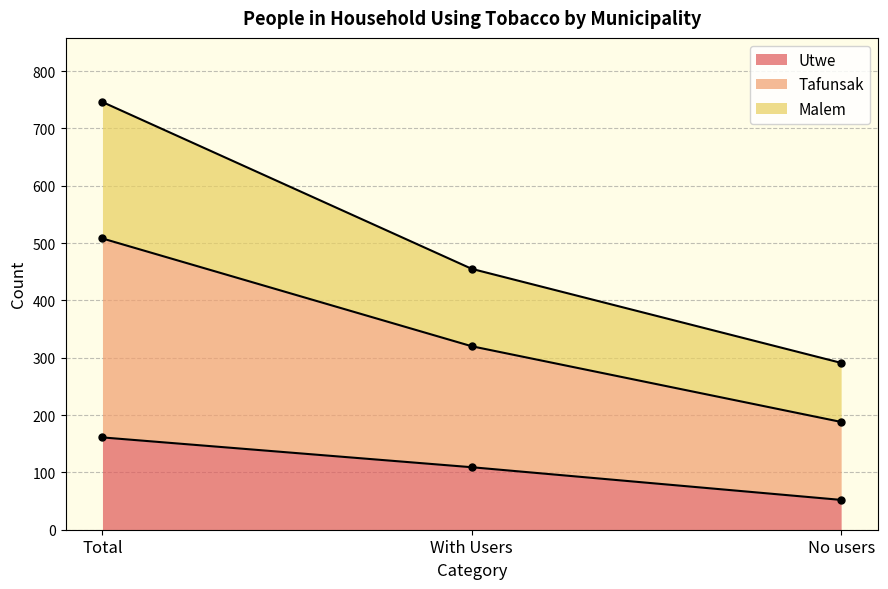

How many lines are shown in the chart?

3